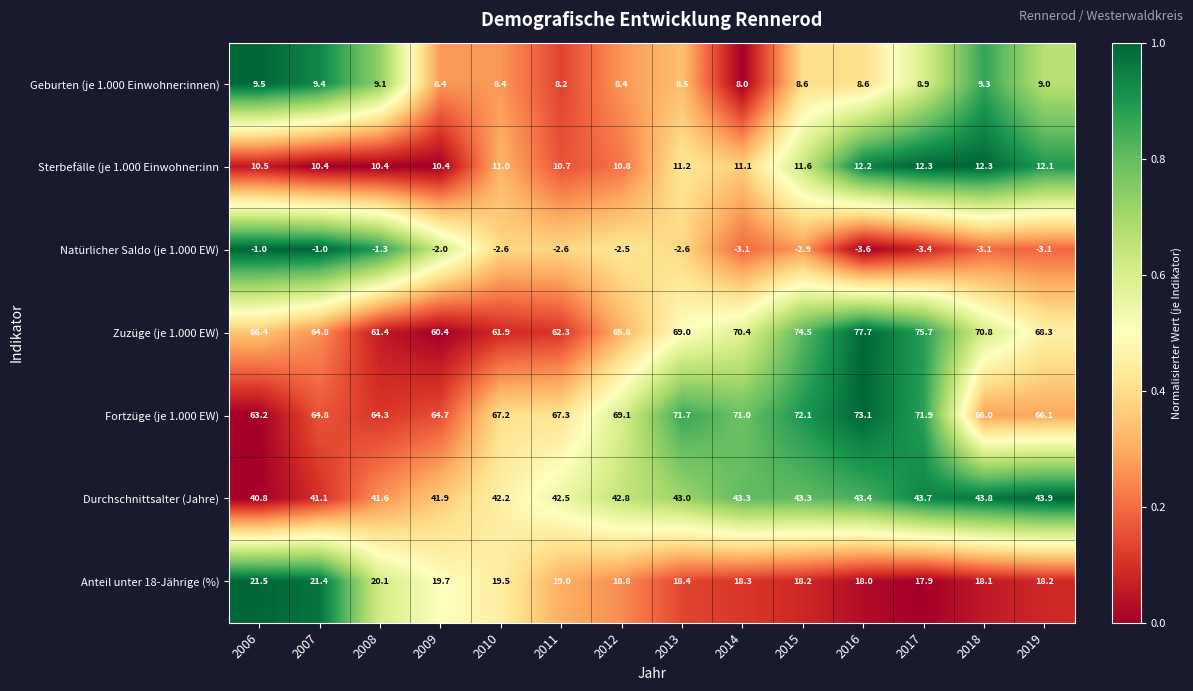

Count the number of categories in the chart.

14